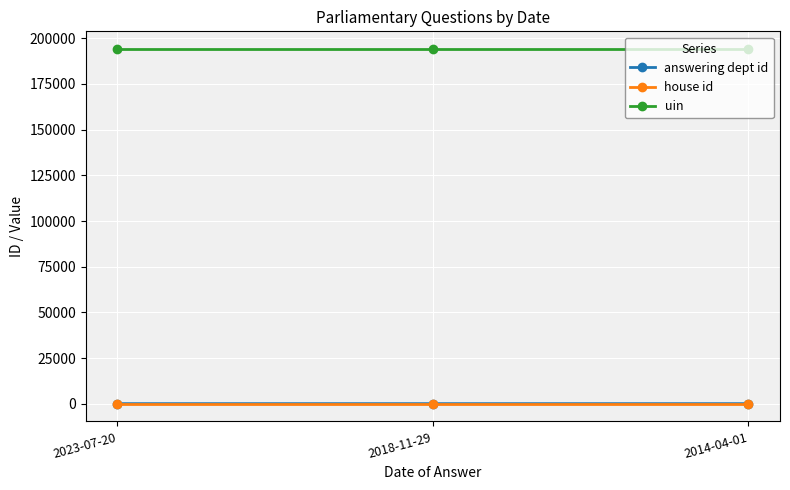

Is the value of answering dept id at 2023-07-20 greater than the value of uin at 2023-07-20?

No